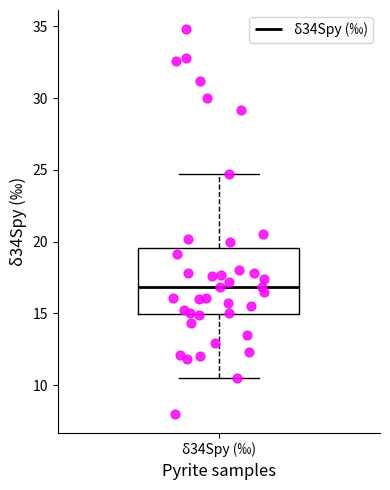

Transcribe this box plot: give where the median line is, the range the box spans, and where the two whiskers end, as read against the y-axis. The values are not printed on the chart, so give them approximately, as read against the axis.

median 17.0, box 15.0 to 19.5, whiskers 10.5 to 24.5